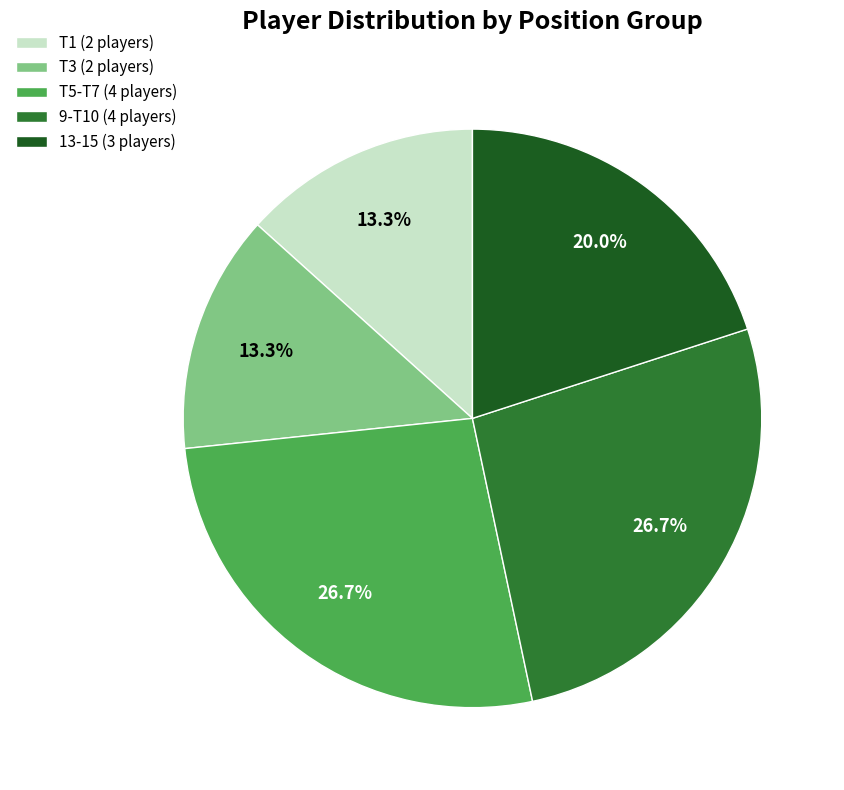

Is there a majority slice in this chart?

No